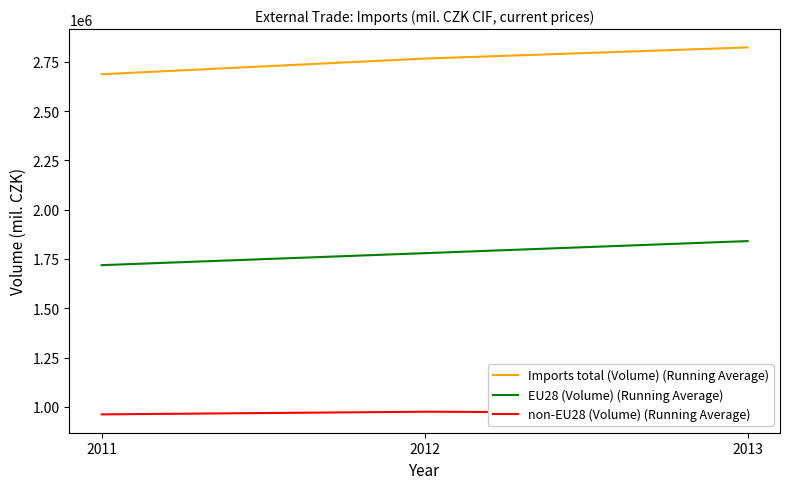

The EU28 (Volume) (Running Average) series shows 1779611 at 2012. True or false?

True